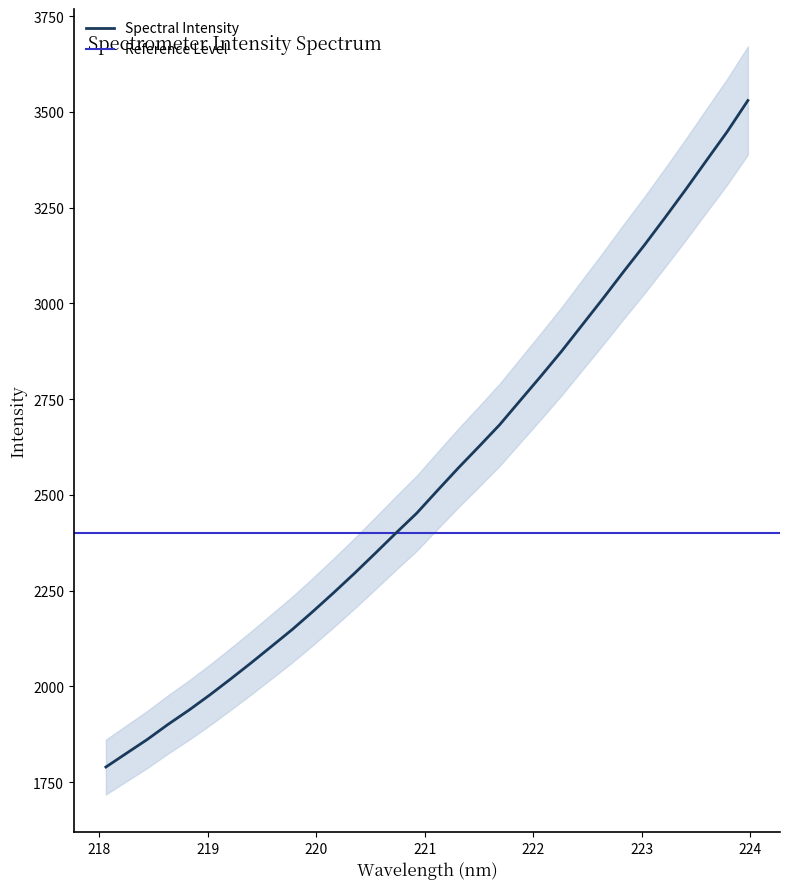

What position from the left is 218.0596?

1